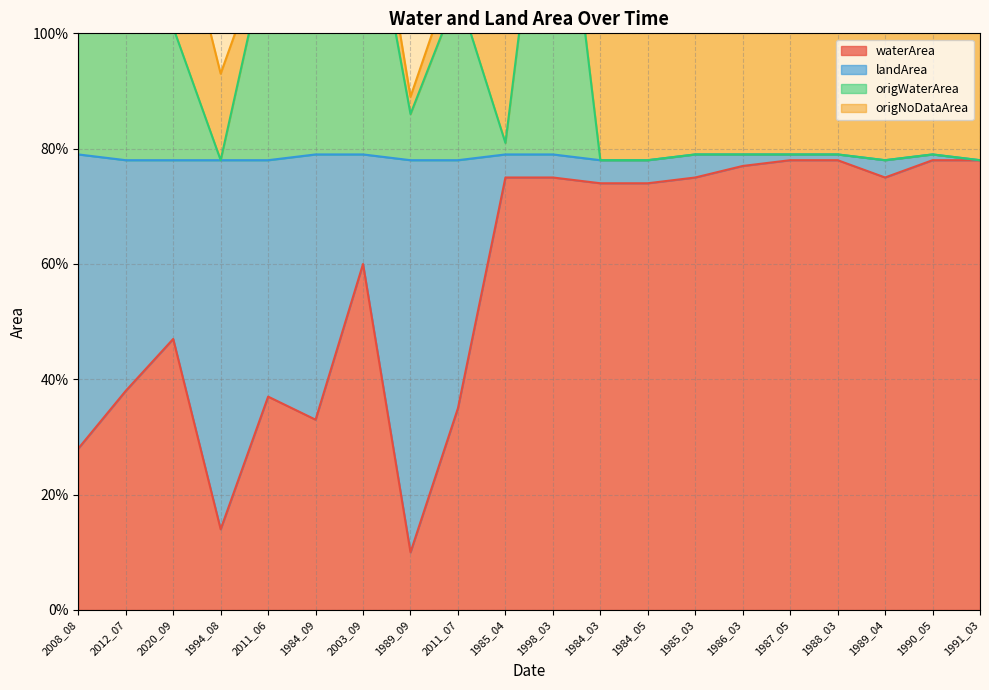

Does the chart have visible grid lines?

Yes